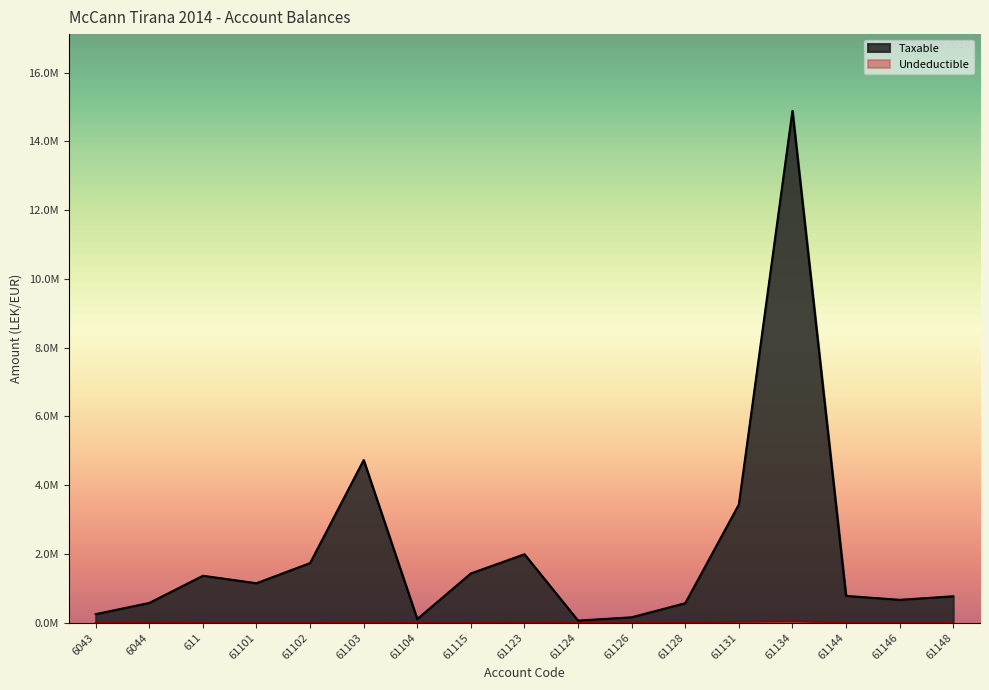

True or false: Undeductible and Taxable intersect in this chart.

False